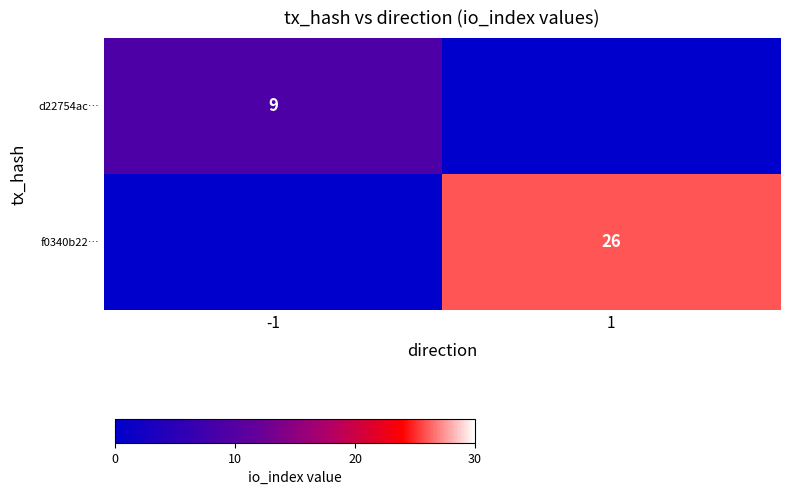

True or false: f0340b22… has a value of 9 at 1.

False